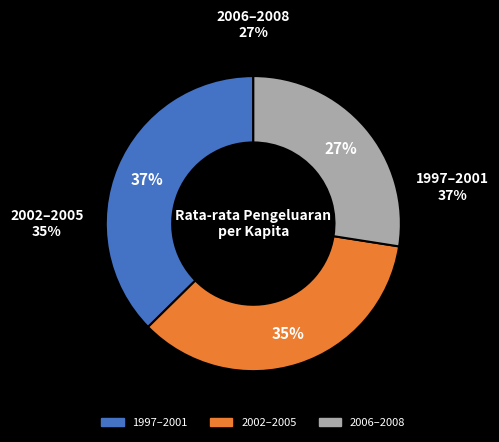

Is it true that Tahun 2000 is 1% of the pie?

False